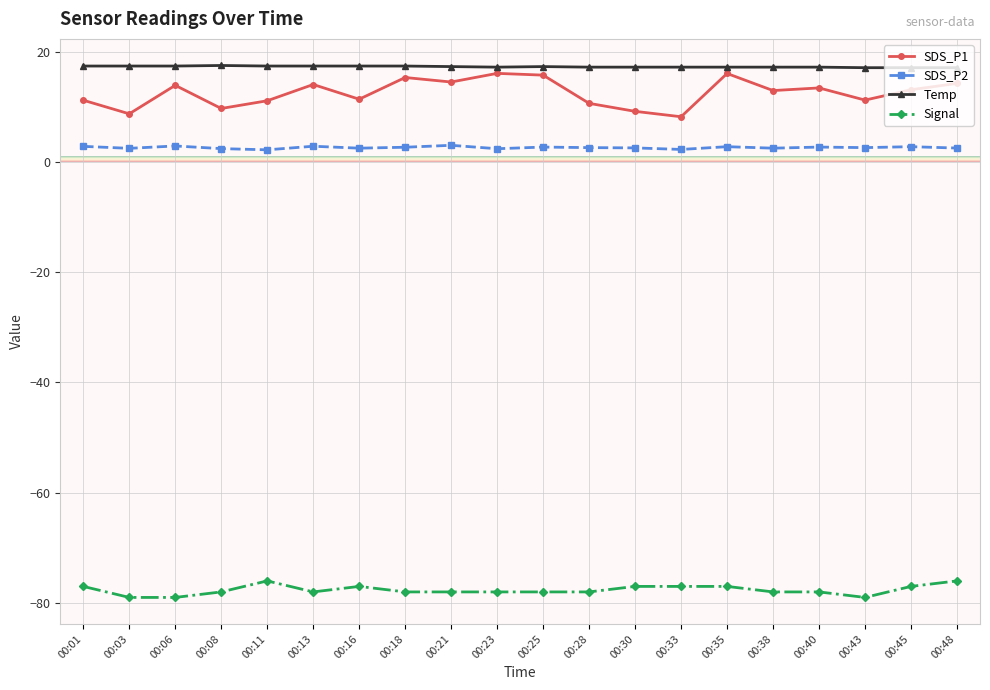

How many series are shown in this chart?

4